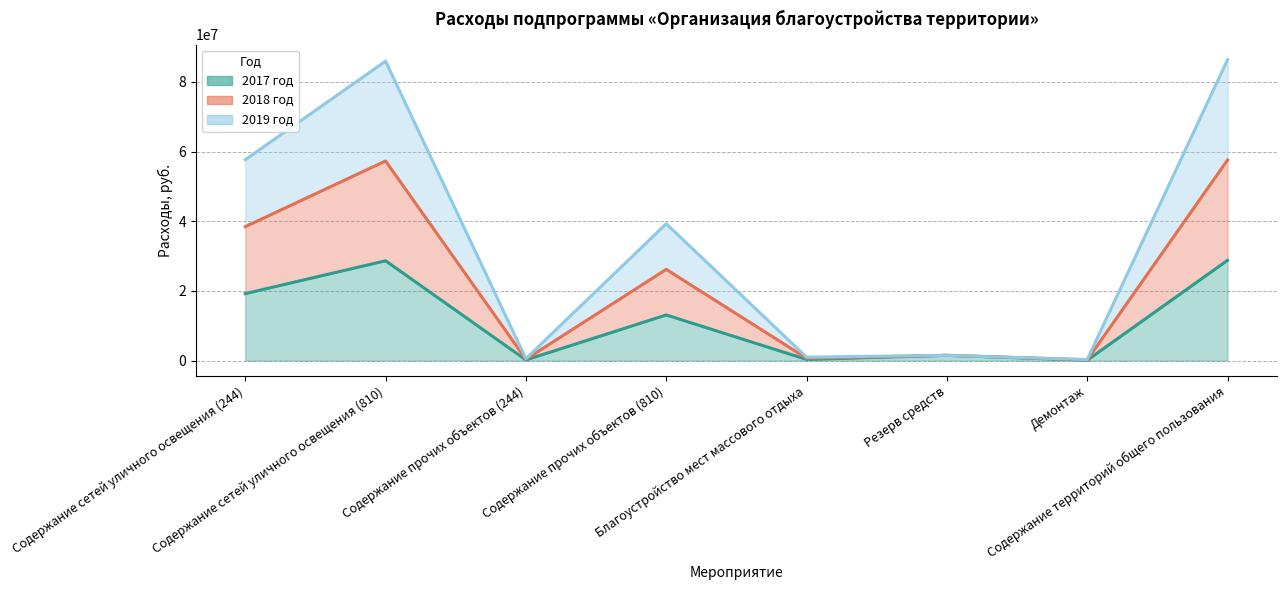

At Содержание прочих объектов (810), list the series in order from smallest to largest.

2017 год, 2019 год, 2018 год